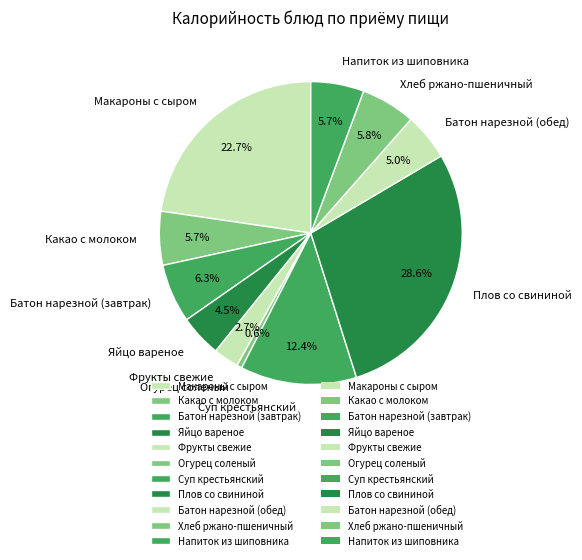

Combined, do Фрукты свежие and Какао с молоком account for over 50%?

No